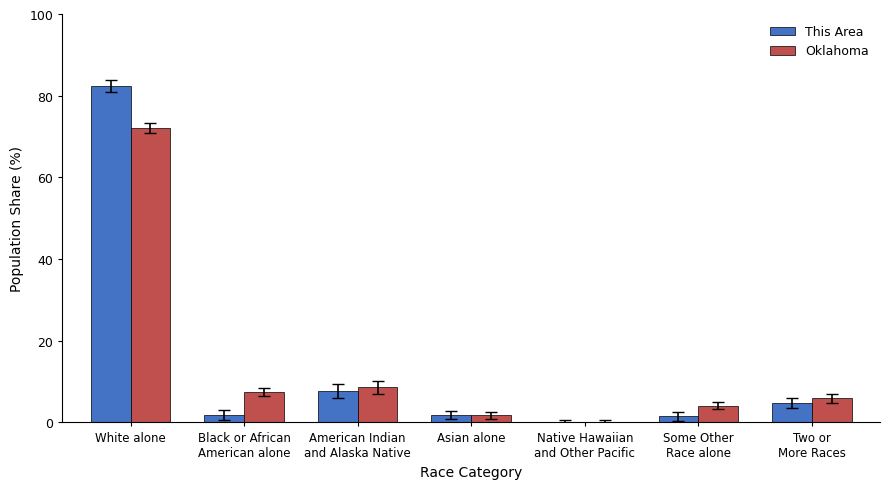

What is the approximate value of Oklahoma at Some Other
Race alone?

4.1